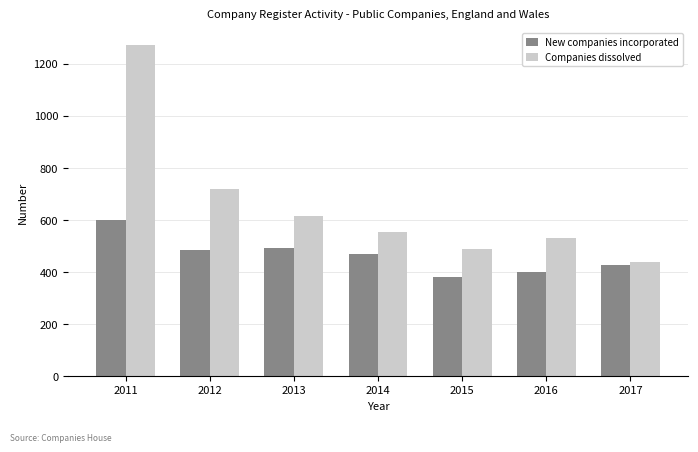

Reading left to right, what are all the values shown in this chart?

New companies incorporated: 2011=602	2012=486	2013=493	2014=468	2015=382	2016=400	2017=428
Companies dissolved: 2011=1272	2012=718	2013=617	2014=553	2015=488	2016=531	2017=437